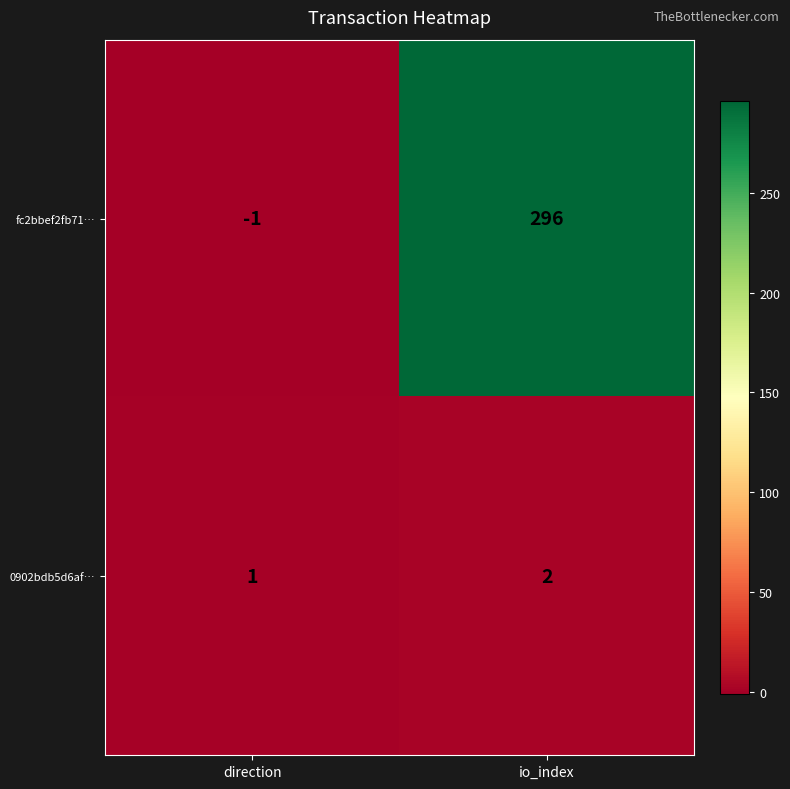

At which category does the chart reach its minimum across all series?

direction